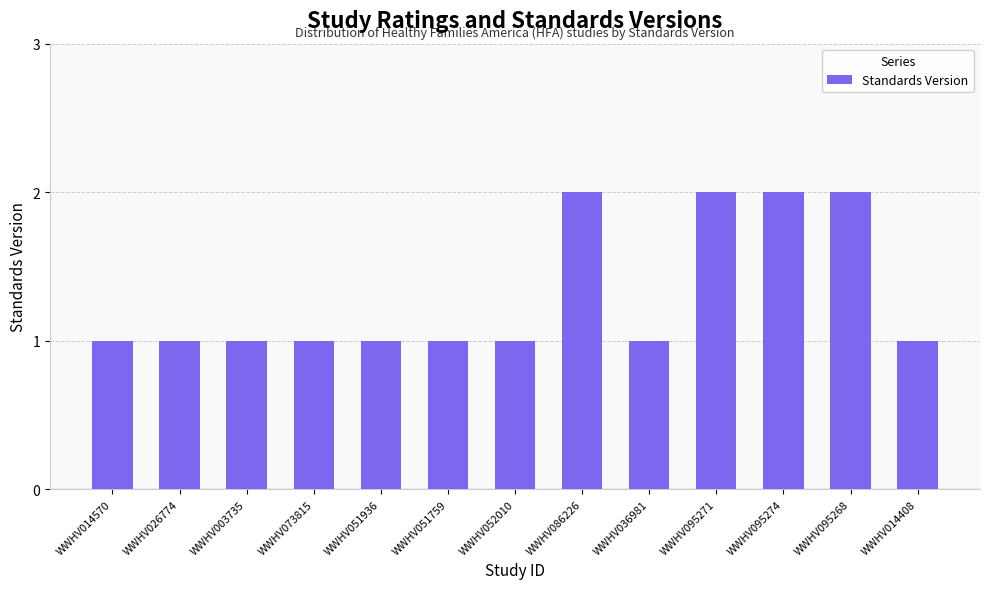

What value does the data have at WWHV095271?

2